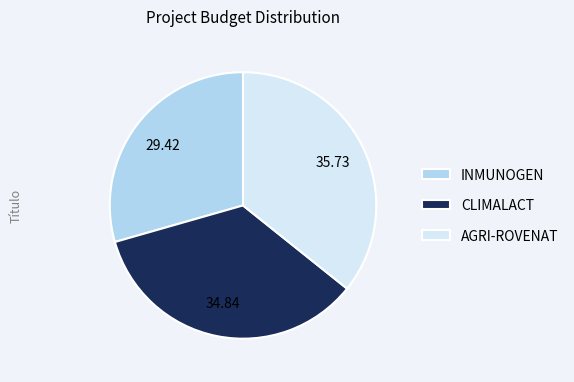

Rank the categories by value from highest to lowest.

AGRI-ROVENAT, CLIMALACT, INMUNOGEN